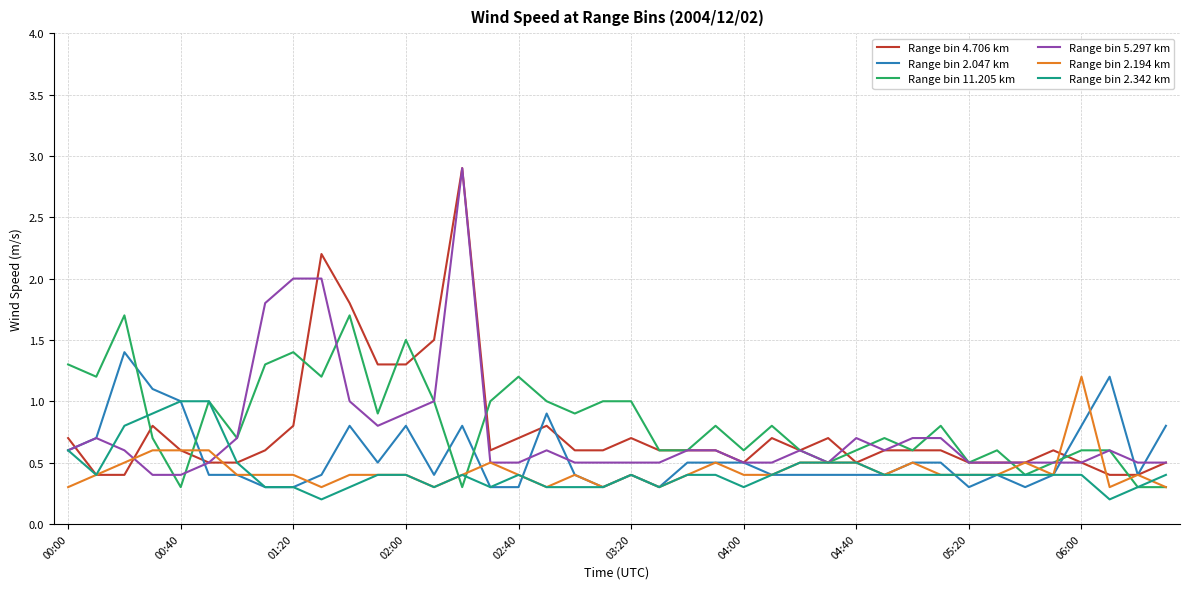

Is this an area chart (filled region under the line)?

No